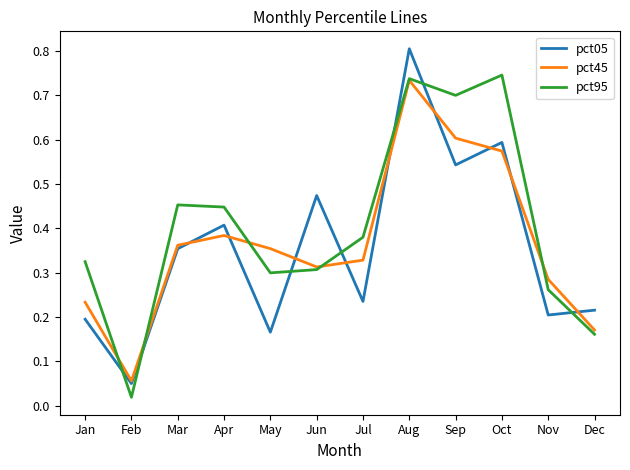

How many lines are shown in the chart?

3